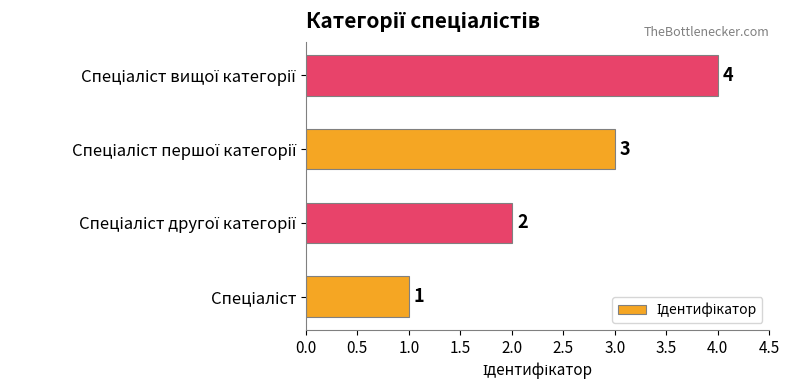

What is the greatest value displayed?

4